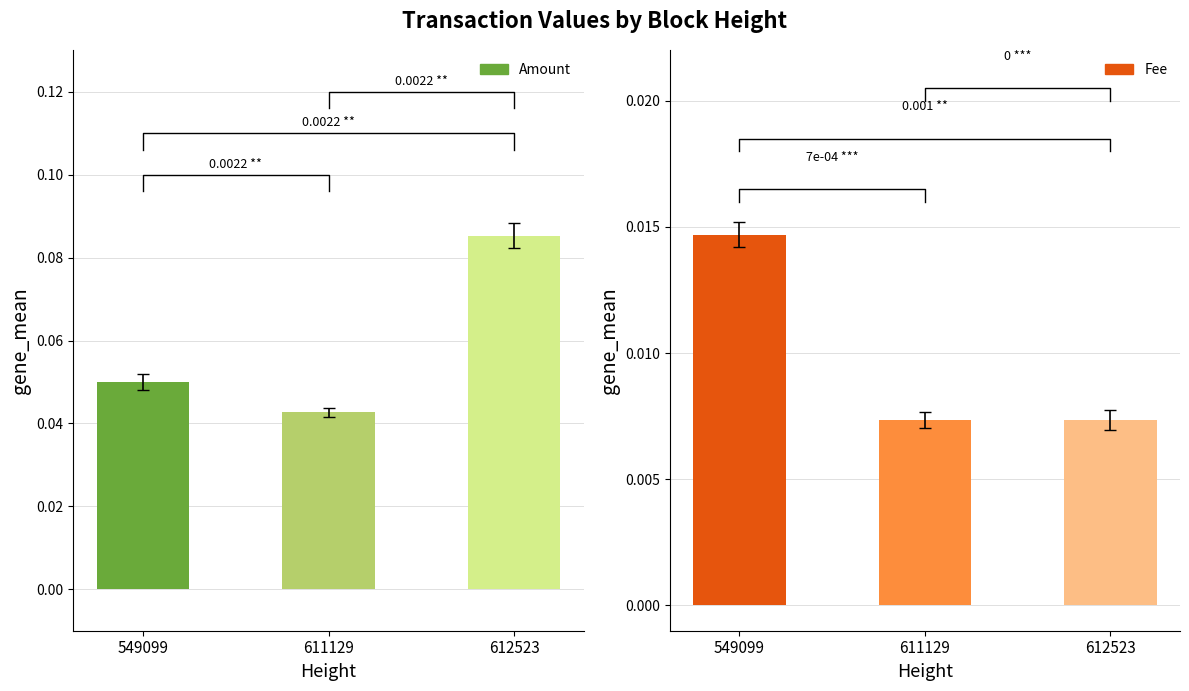

At which label does Fee reach its minimum?

611129